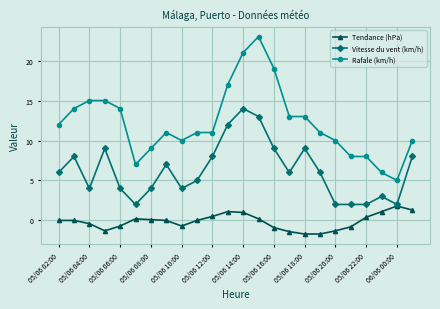

True or false: Vitesse du vent (km/h) has more than 1 interior local peaks.

True